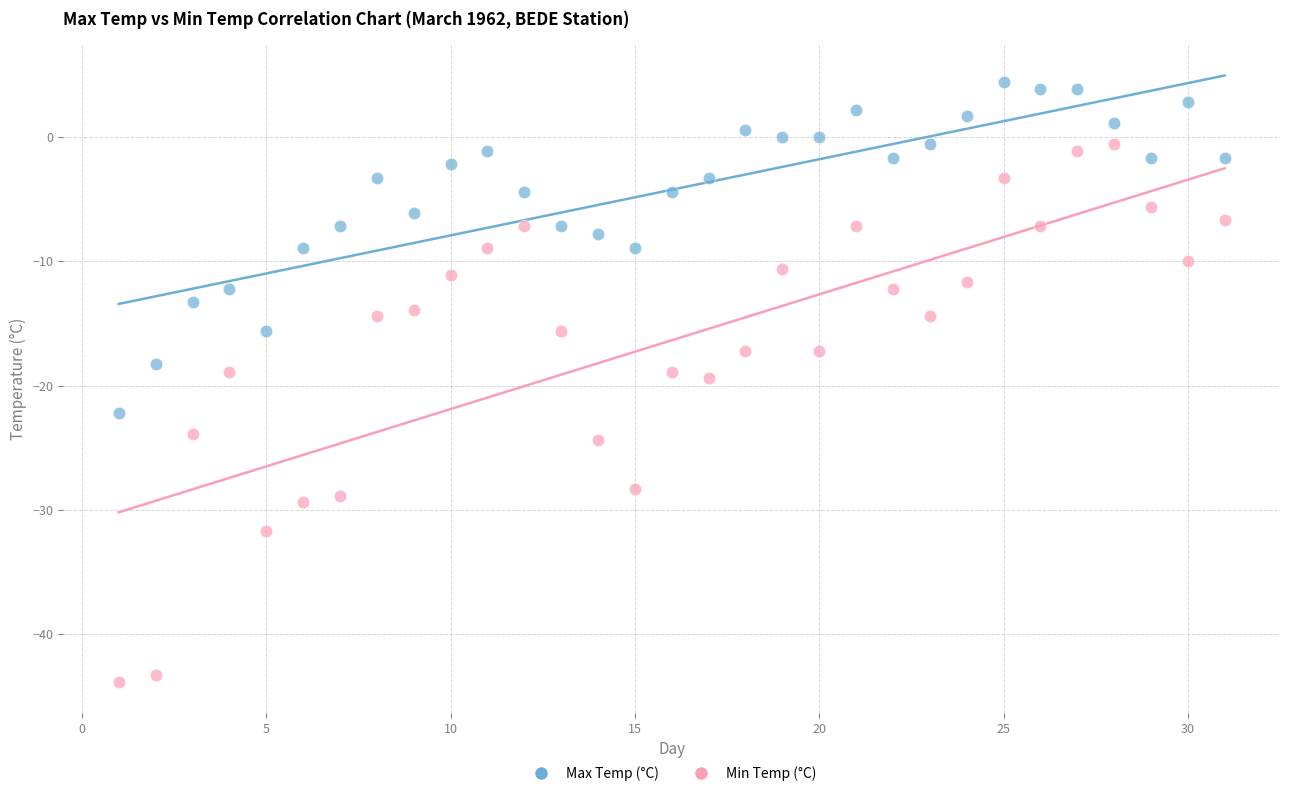

Which series reaches the minimum Y coordinate?

Min Temp (°C)